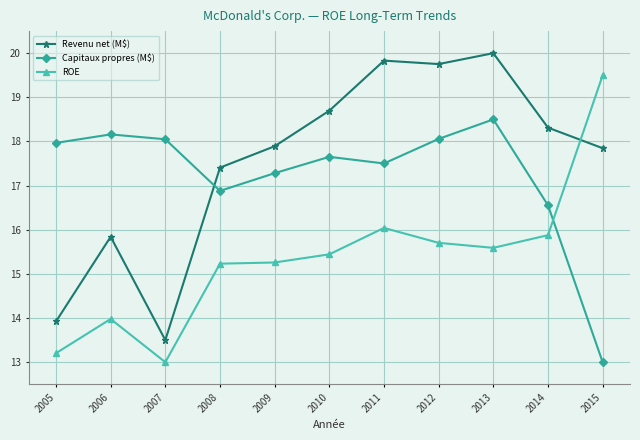

Where is the first local minimum for Revenu net (M$)?

2007